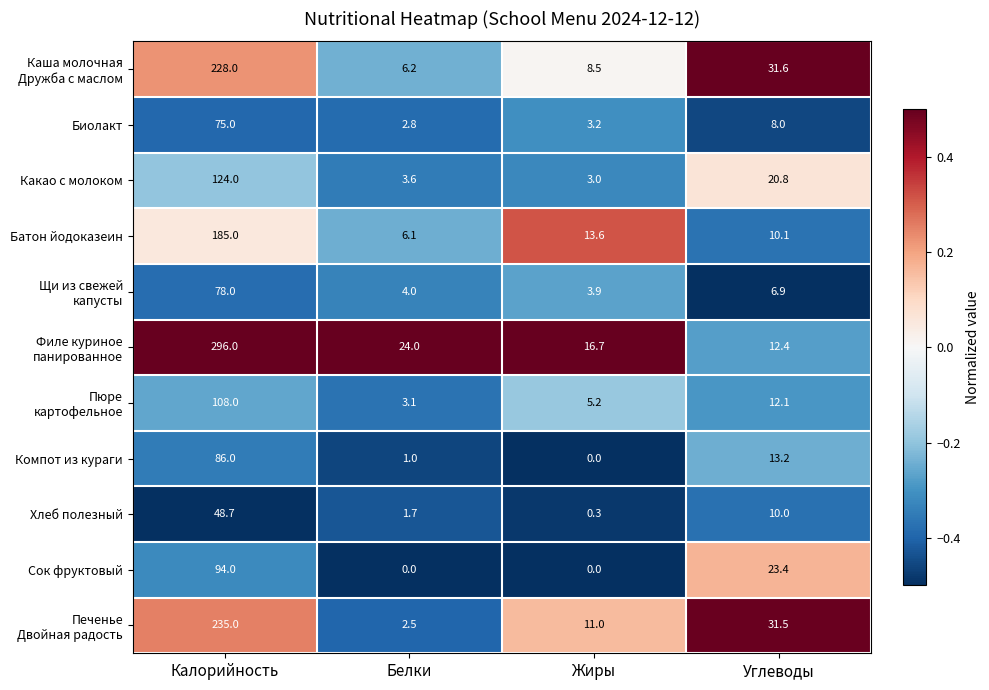

What is the difference between the maximum and minimum values in the Компот из кураги series?

86.0